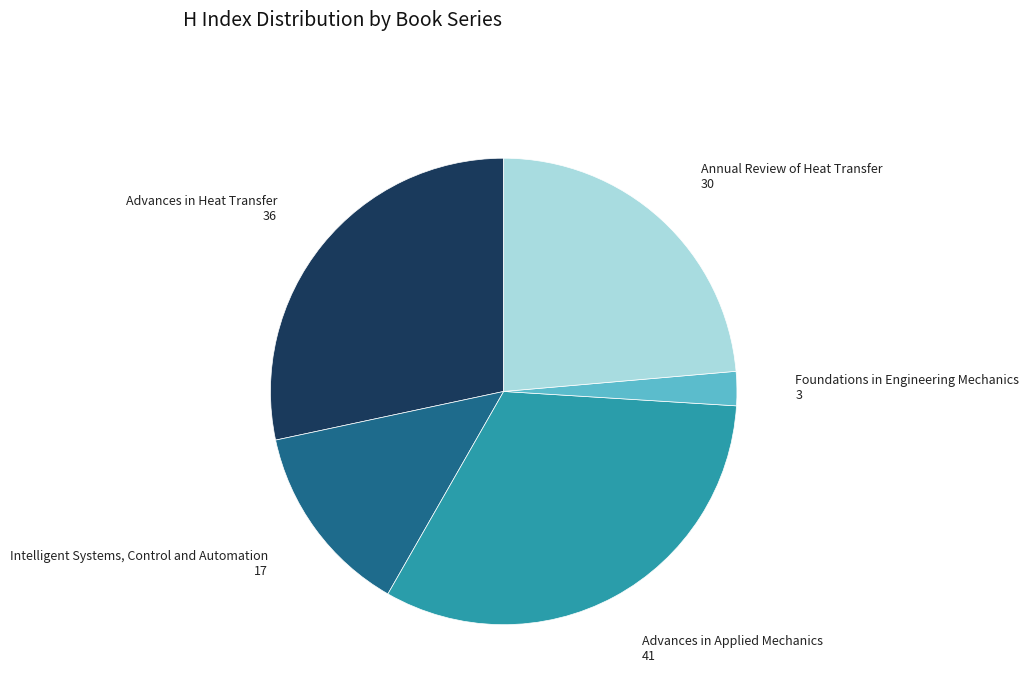

How many slices are in this pie chart?

5